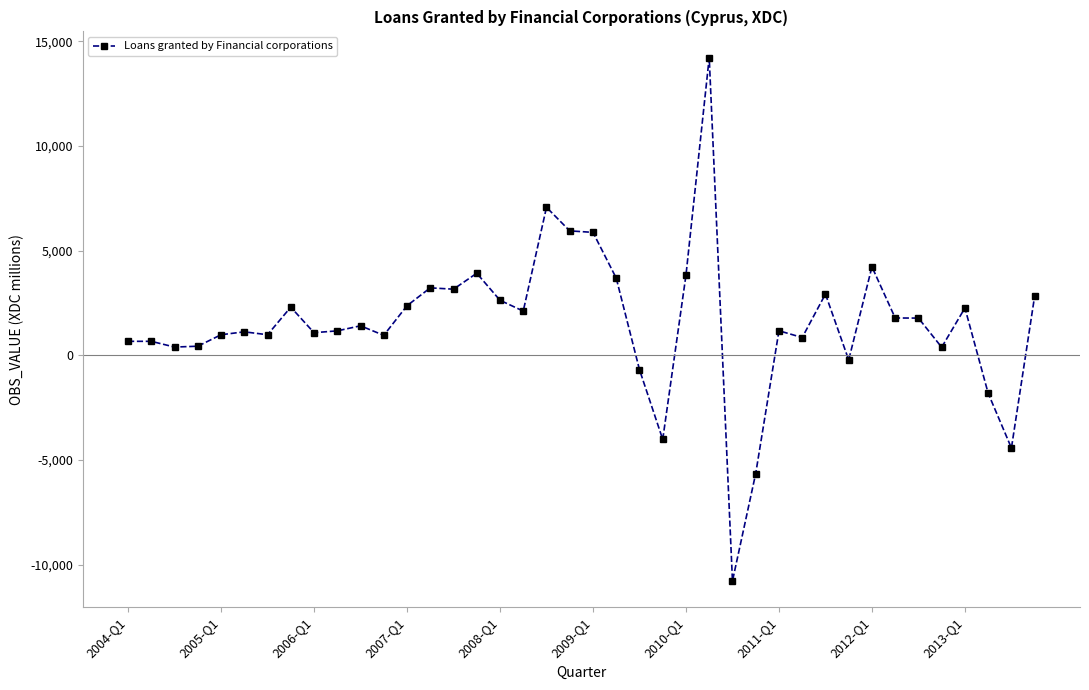

What is the difference between the maximum and minimum values?

24997.3